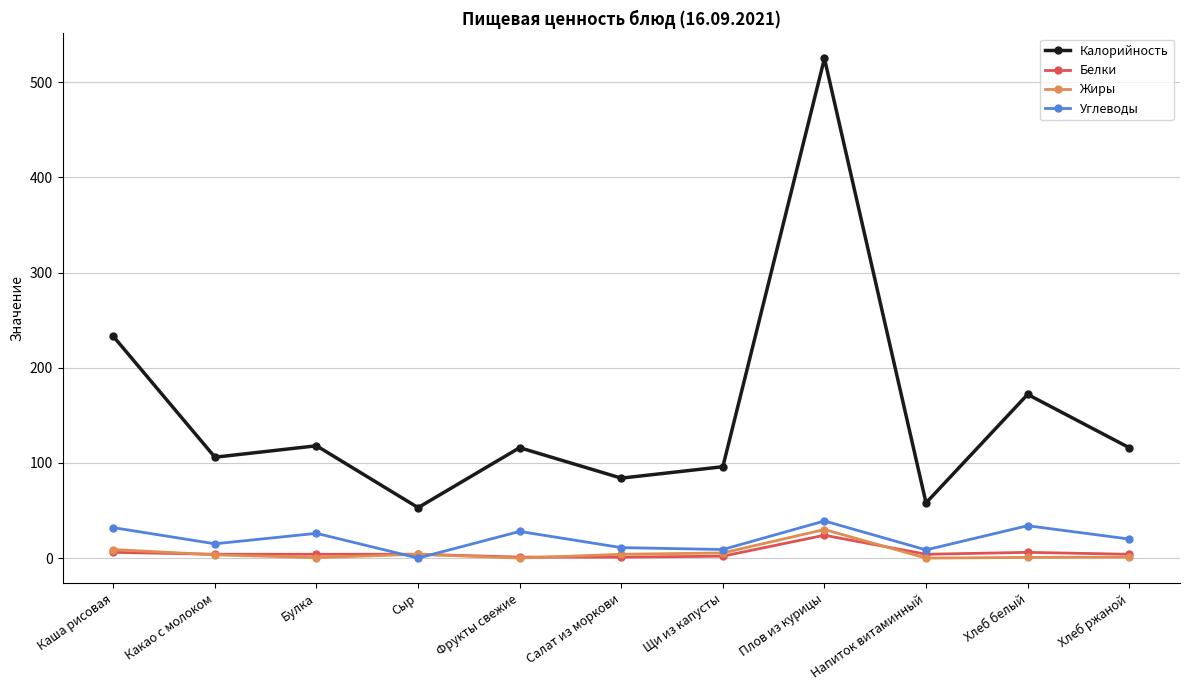

True or false: Углеводы has more than 0 interior local peaks.

True